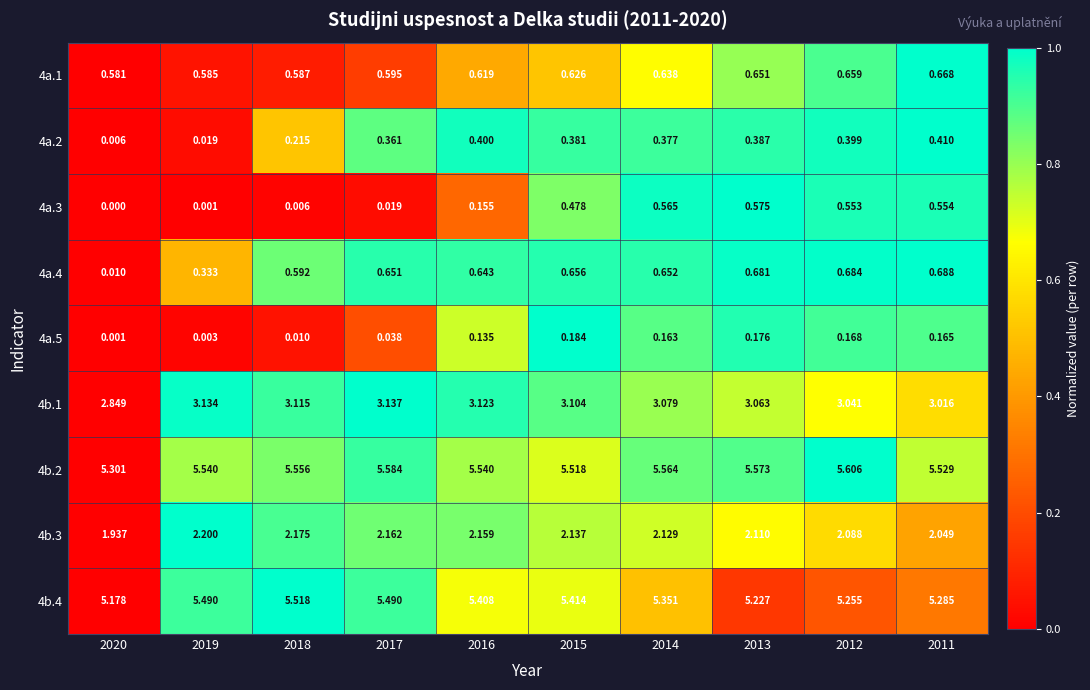

How many data points in 4b.3 are less than 2?

1